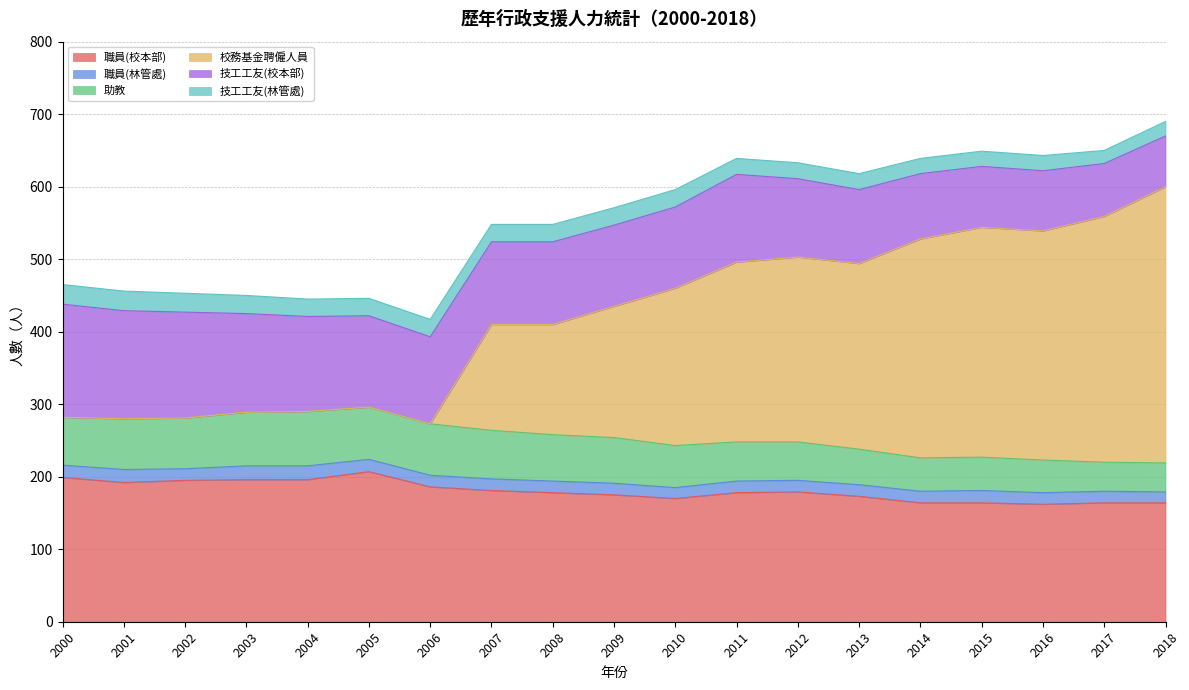

How many values in the 職員(校本部) series are below 178?

8